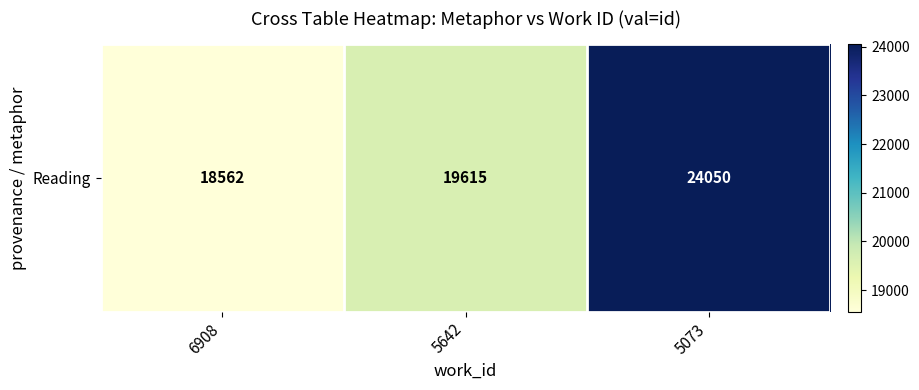

True or false: the data shows 19615 at 5642.

True